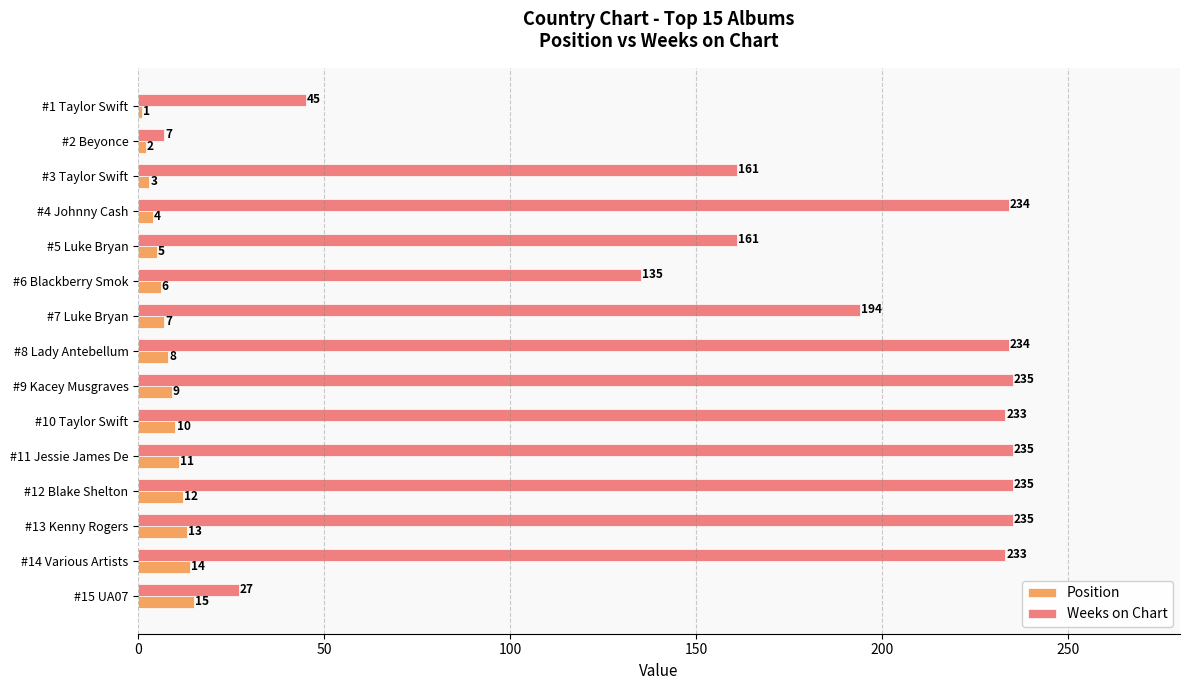

What is the smallest value displayed?

1